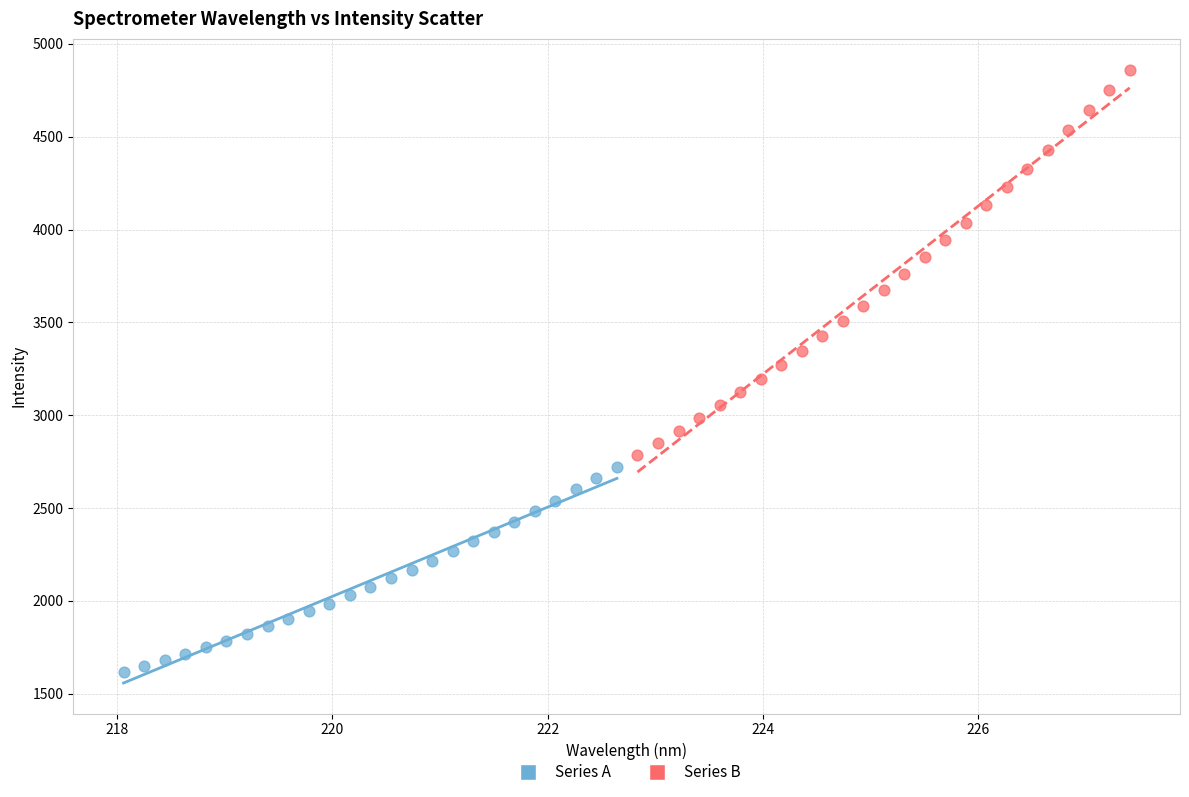

Which series has the largest Y range (max minus min)?

Series B